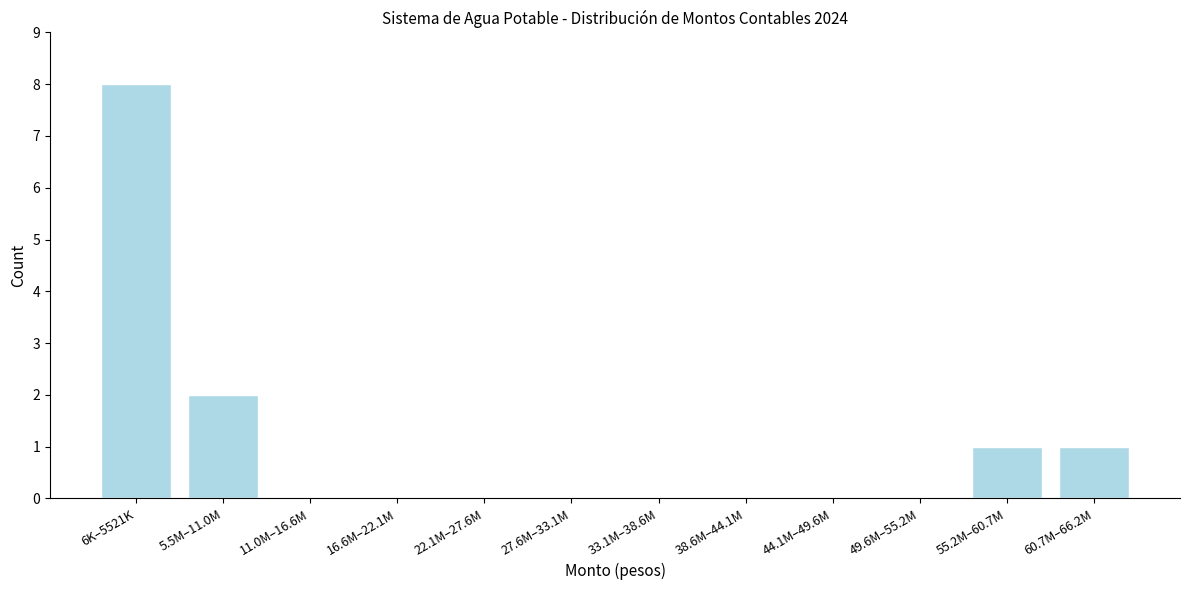

Reading right to left, transcribe all the data shown in this chart.

60.7M–66.2M=1	55.2M–60.7M=1	49.6M–55.2M=0	44.1M–49.6M=0	38.6M–44.1M=0	33.1M–38.6M=0	27.6M–33.1M=0	22.1M–27.6M=0	16.6M–22.1M=0	11.0M–16.6M=0	5.5M–11.0M=2	6K–5521K=8